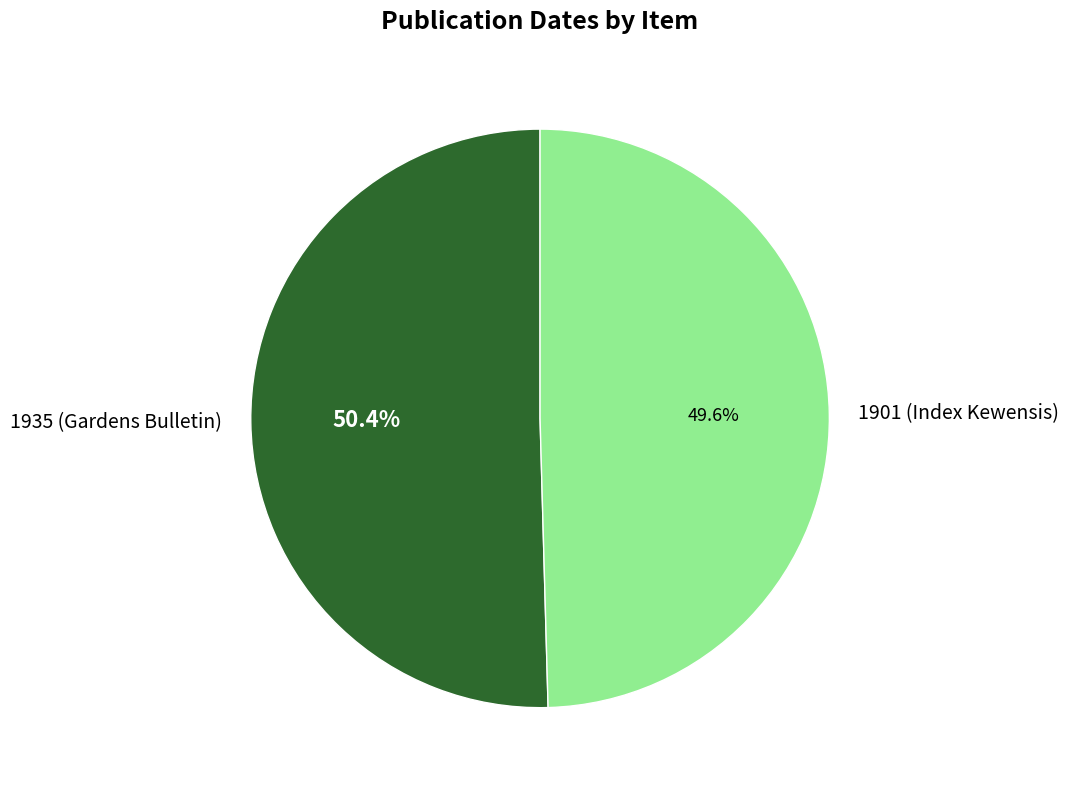

Is there a majority slice in this chart?

Yes